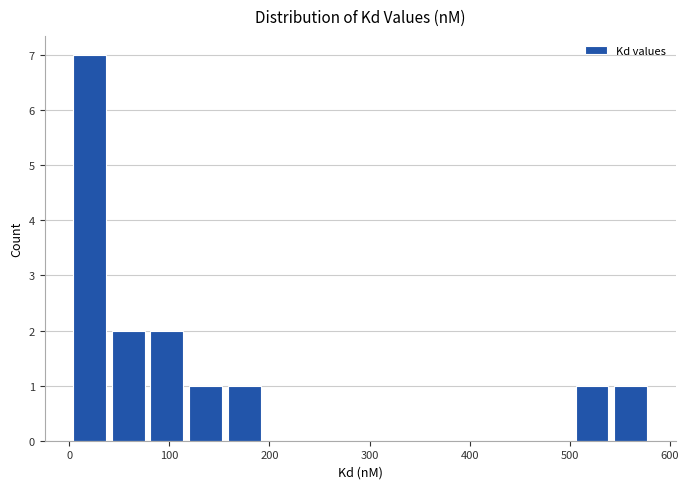

Around what value on the x-axis is the tallest bar? Give the approximate position of its centre, as read against the axis.

20